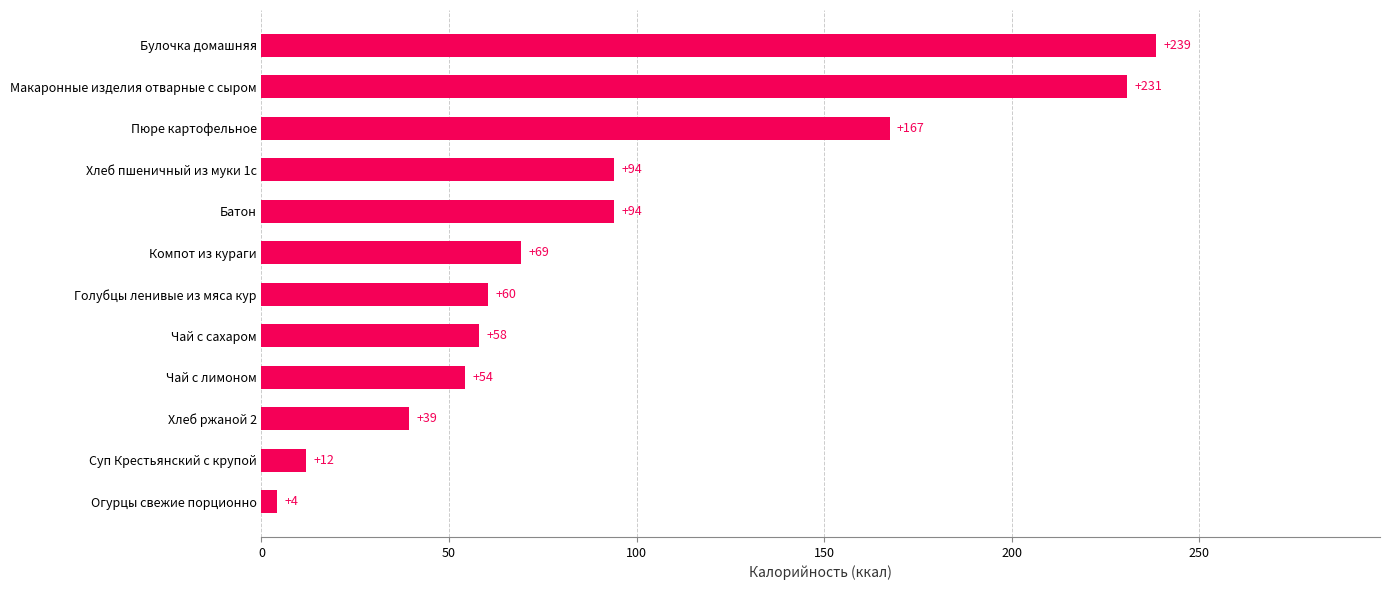

Is it true that the value at Пюре картофельное is 167.4?

True